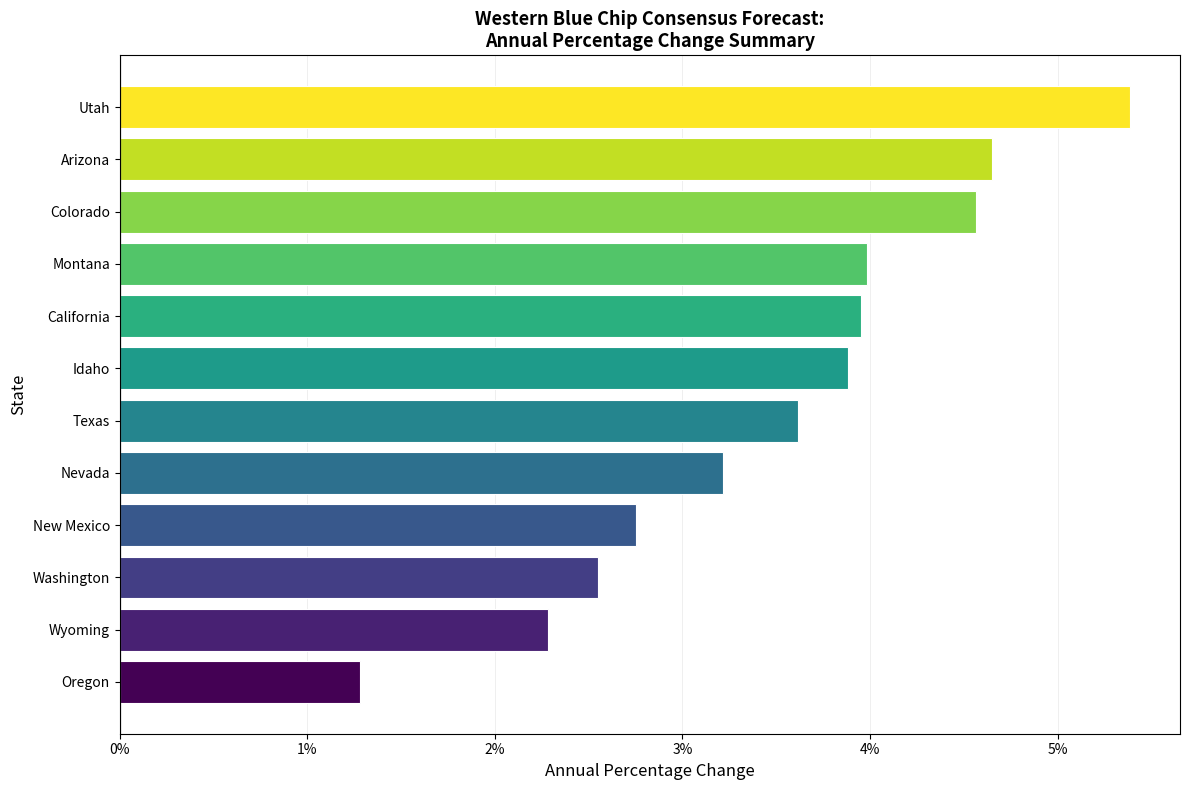

Which category has the highest value across all series?

Utah